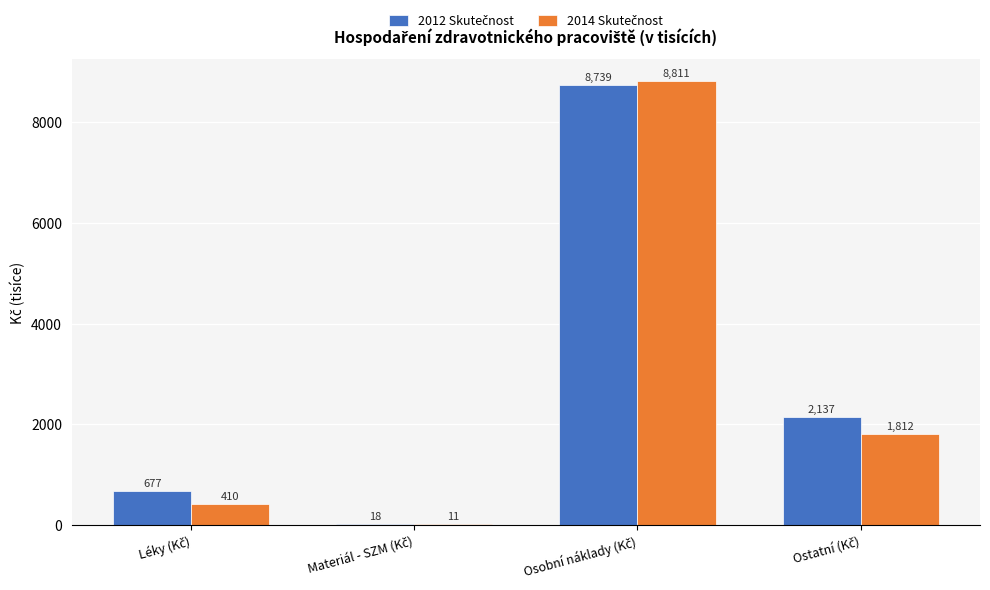

What is the greatest value displayed?

8810.9